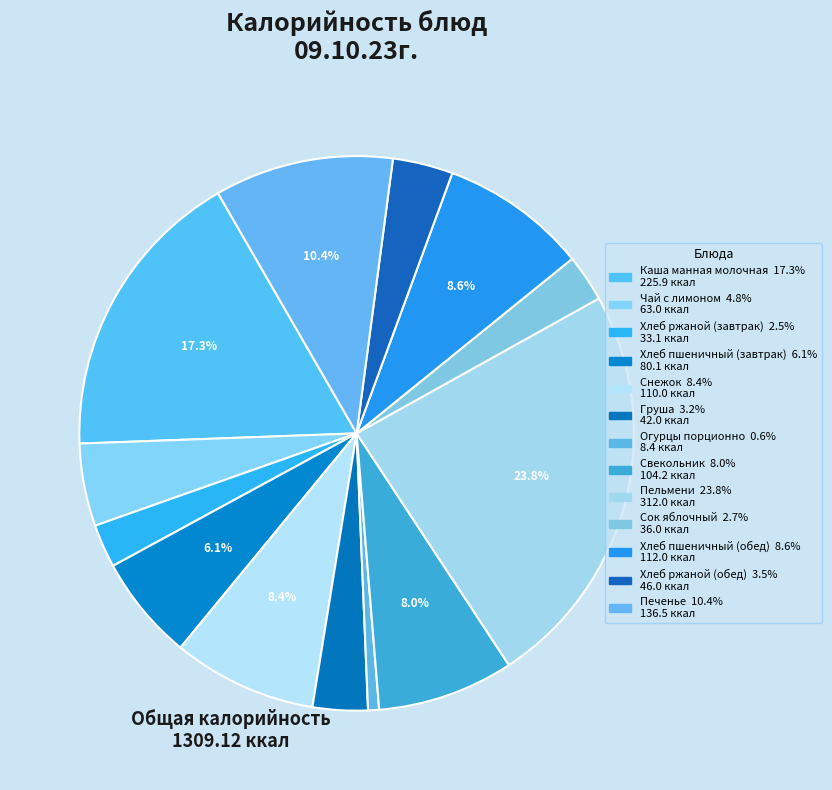

To the nearest percent, what is the combined percentage of Сок яблочный and Свекольник?

11%